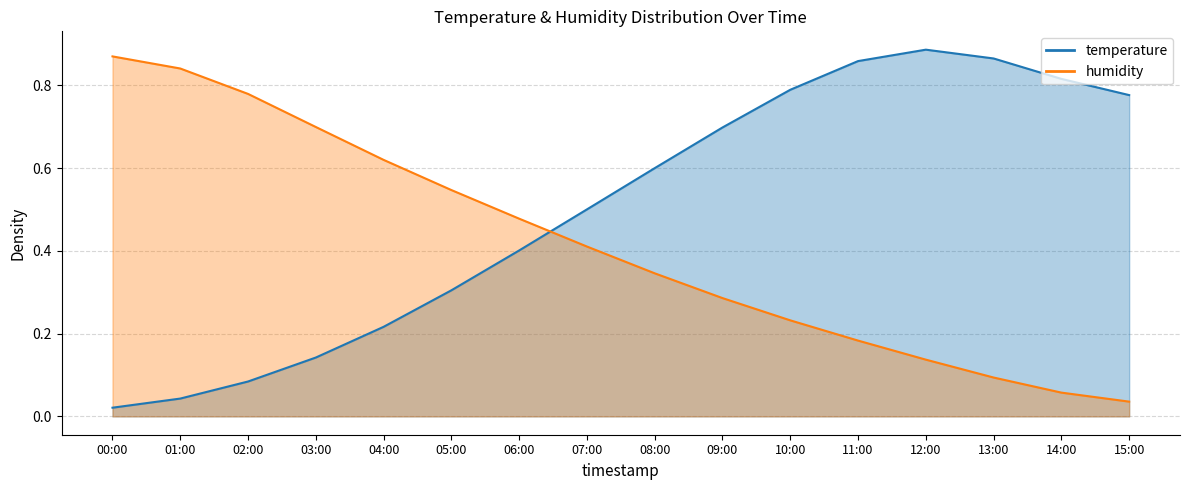

What is the value of the humidity point at the 2nd from the left?

0.8